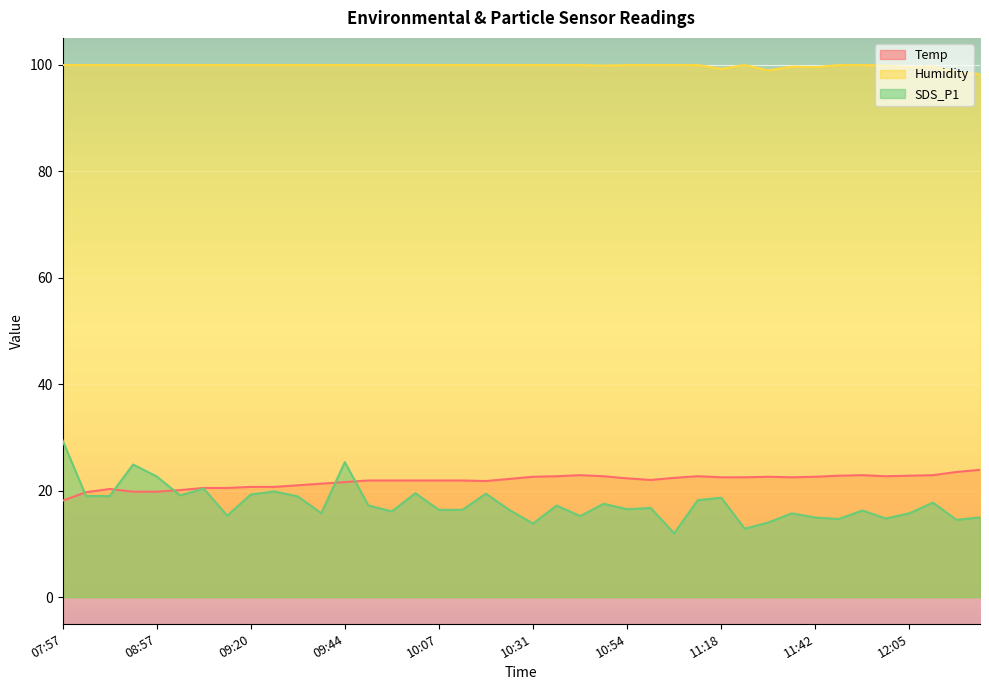

What is the sum of all Humidity values?

3989.7